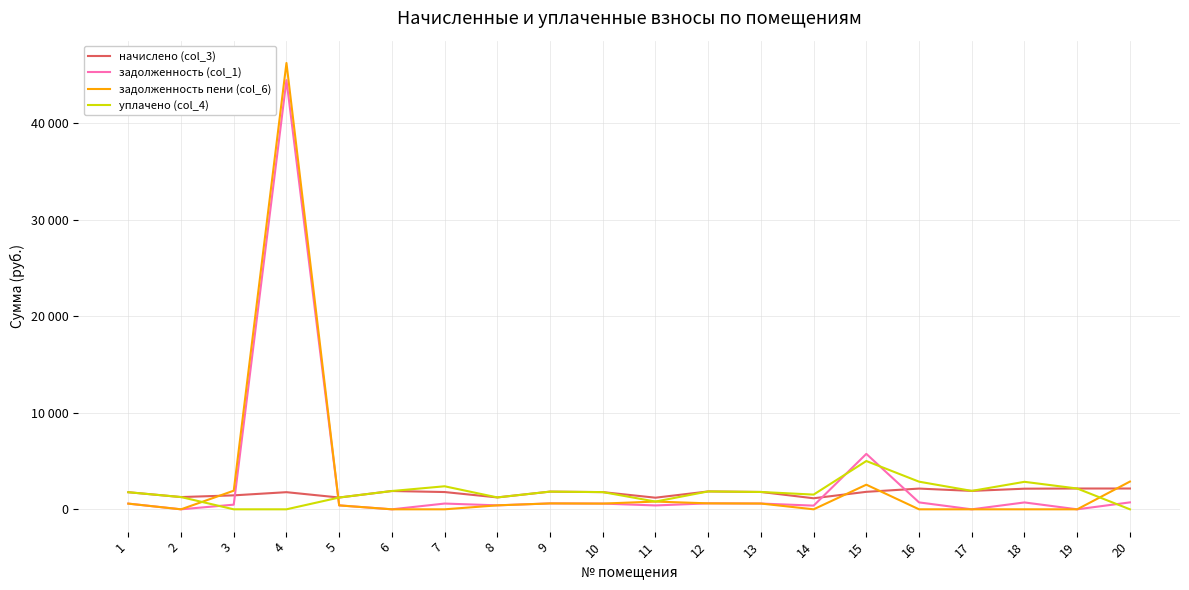

How many interior local peaks does the уплачено (col_4) series have?

5